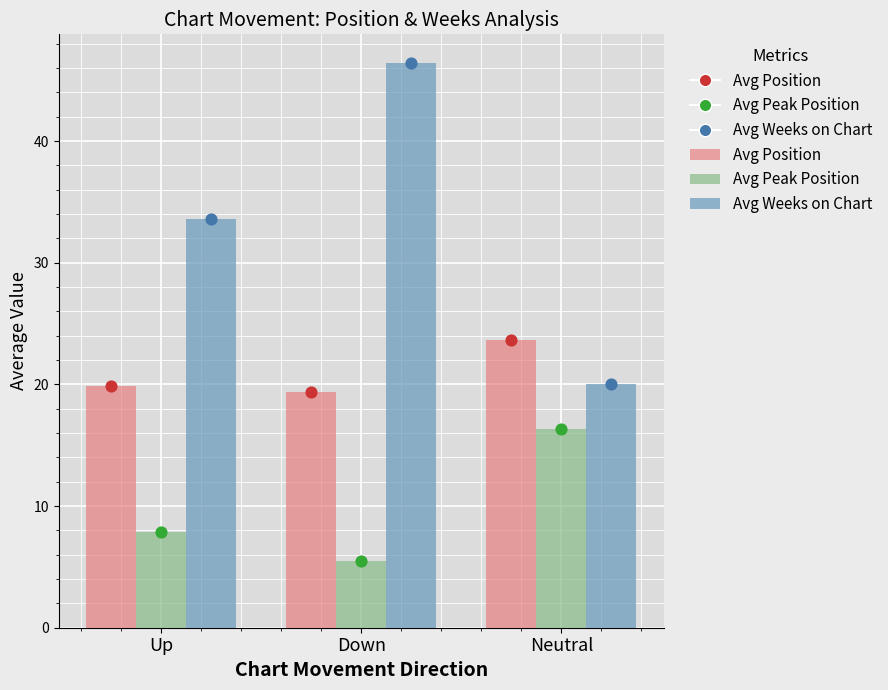

Which series contains the lowest Y value?

Avg Peak Position